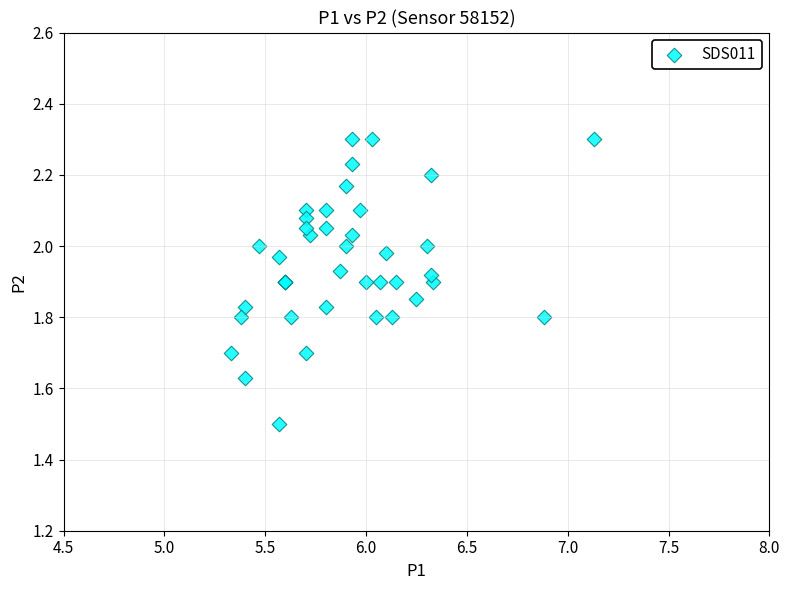

What Y value in the scatter plot is closest to 1?

1.5